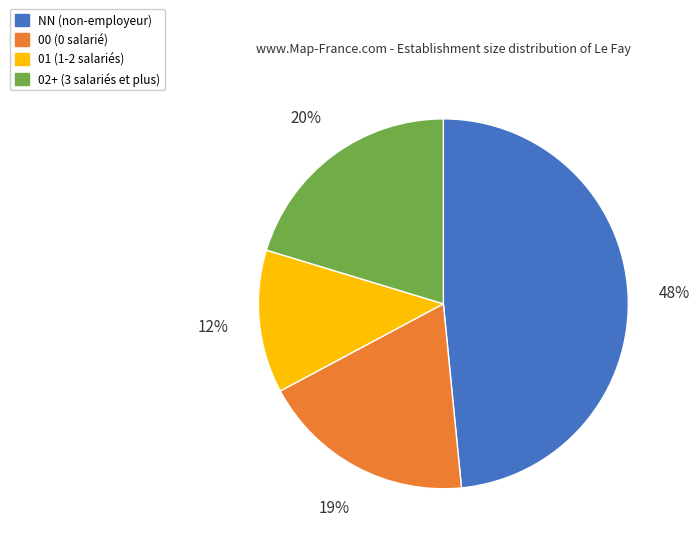

Does any single category account for the majority?

No